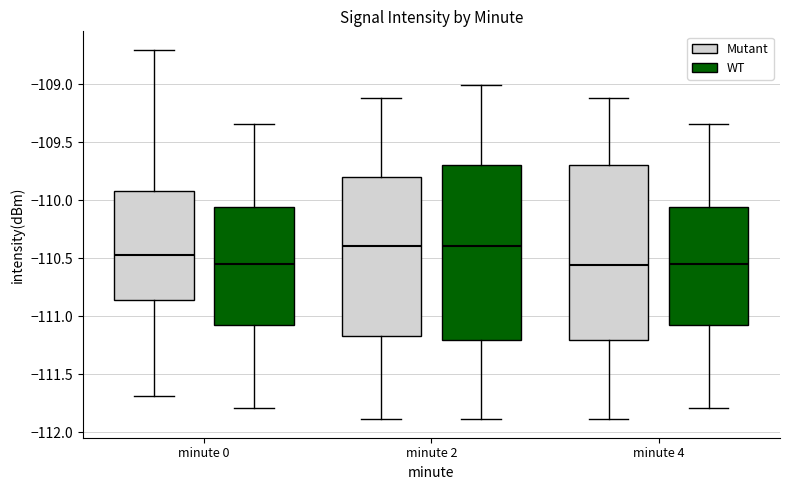

Reading left to right, transcribe this box plot: for each box, give where its median line is, the range the box spans, and where its two whiskers end, as read against the y-axis. The values are not printed on the chart, so give them approximately, as read against the axis.

minute 0 (Mutant): median -110.50, box -110.85 to -109.90, whiskers -111.70 to -108.70
minute 0 (WT): median -110.55, box -111.05 to -110.05, whiskers -111.80 to -109.35
minute 2 (Mutant): median -110.40, box -111.15 to -109.80, whiskers -111.90 to -109.10
minute 2 (WT): median -110.40, box -111.20 to -109.70, whiskers -111.90 to -109.00
minute 4 (Mutant): median -110.55, box -111.20 to -109.70, whiskers -111.90 to -109.10
minute 4 (WT): median -110.55, box -111.05 to -110.05, whiskers -111.80 to -109.35